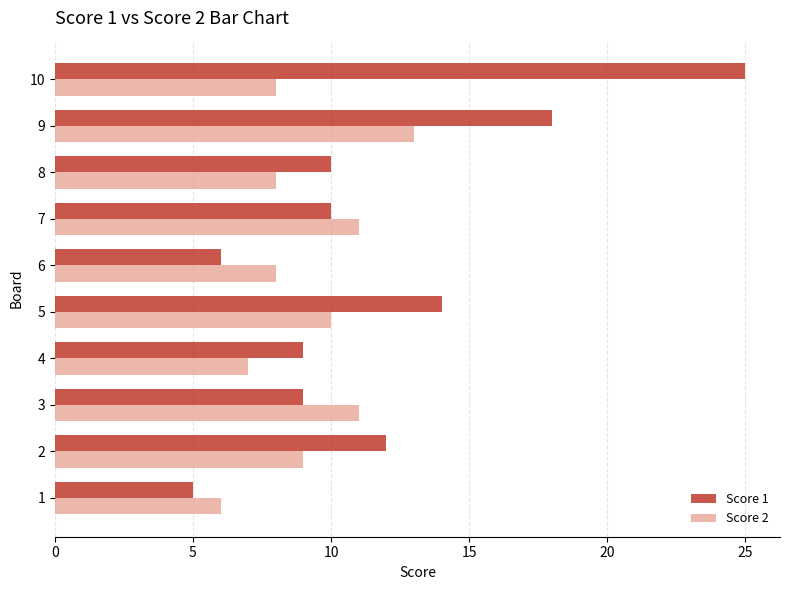

At 9, list the series in order from smallest to largest.

Score 2, Score 1